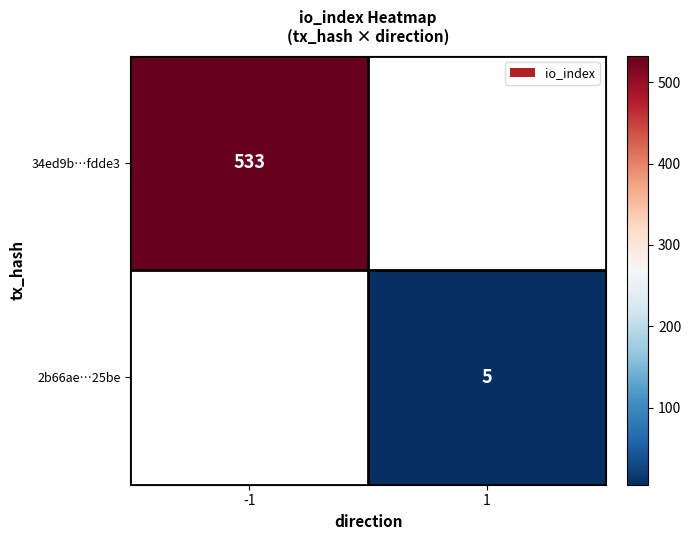

The value of 2b66ae…25be at 1 is 2. True or false?

False